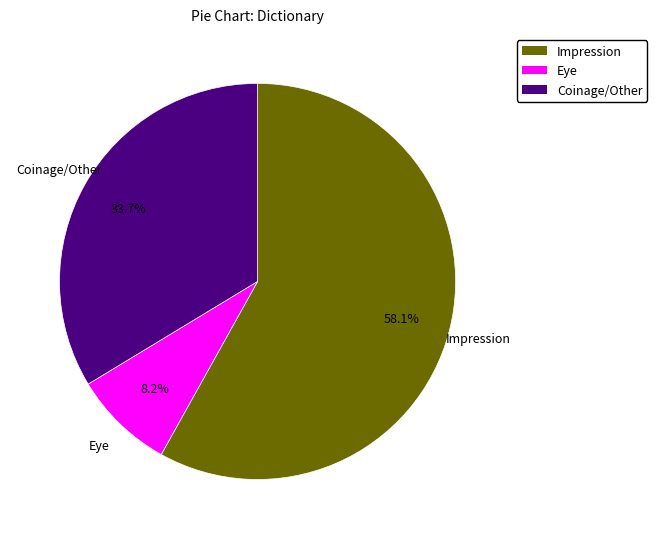

What is the ratio of the value at Impression to the value at Coinage/Other?

1.7